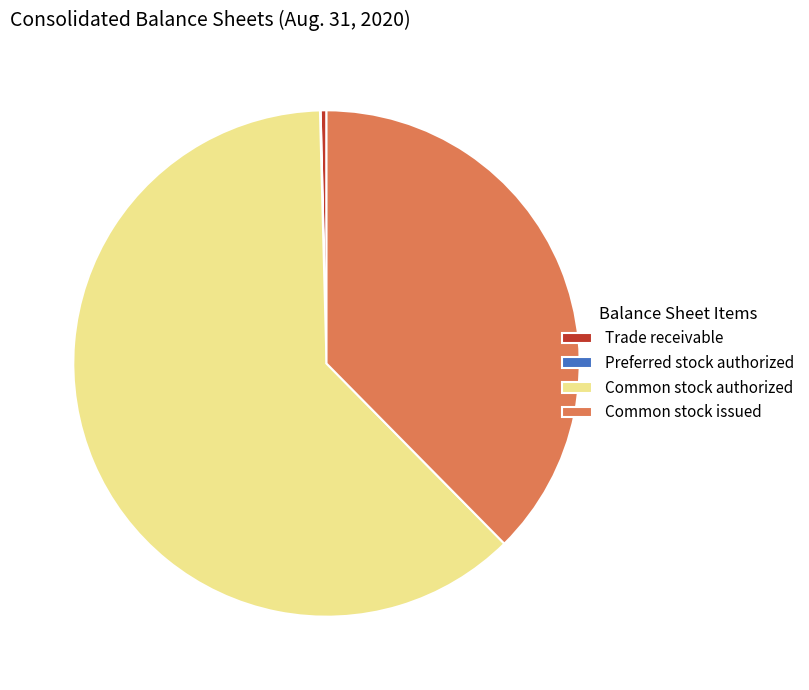

Which slice is the largest?

Common stock authorized